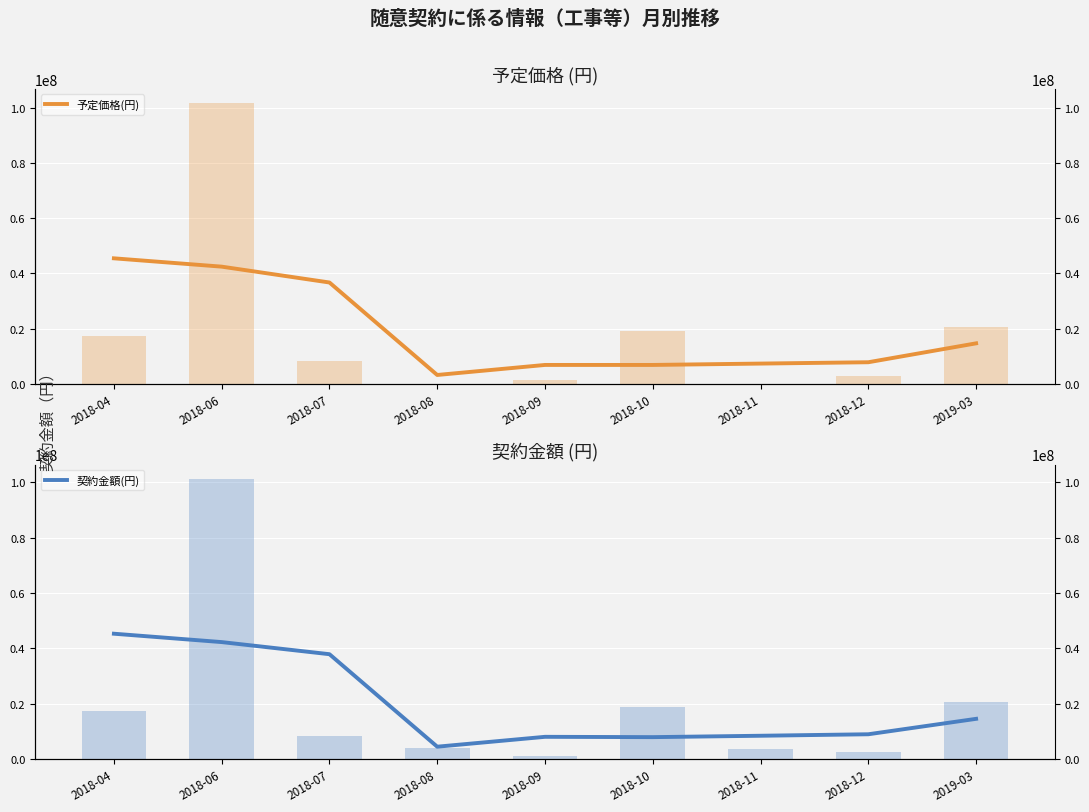

Read the 予定価格(円) value at 2018-11, to the nearest 10.

7257600